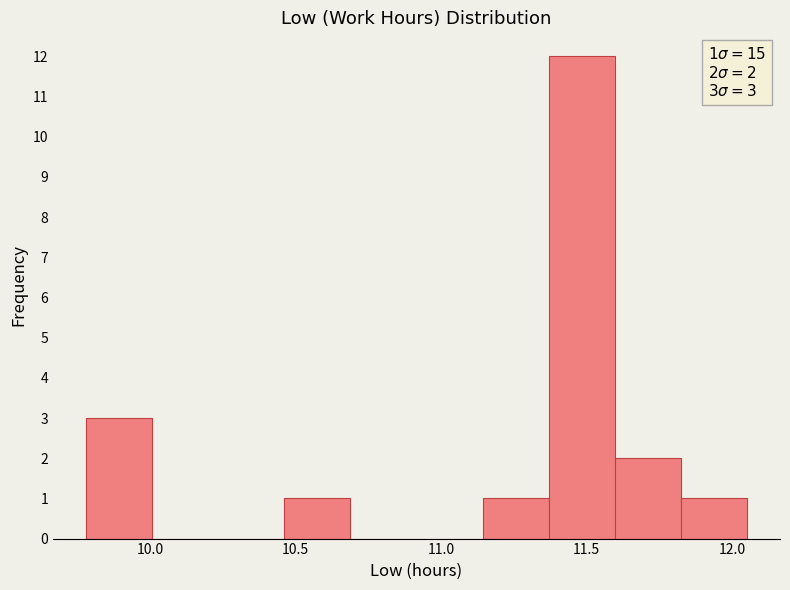

Over which range of the x-axis is the bar tallest?

11.35 to 11.60